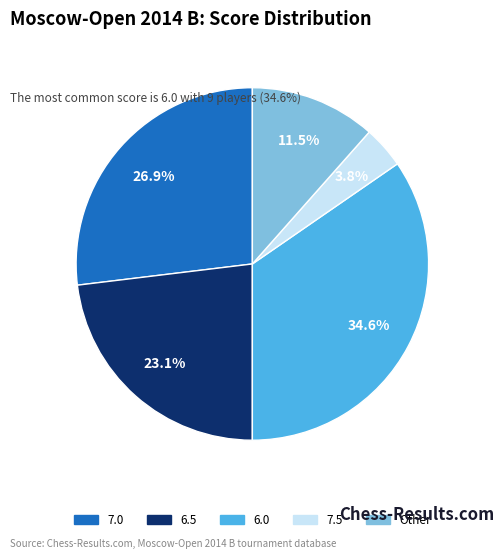

Is there any slice that represents more than half of the pie?

No